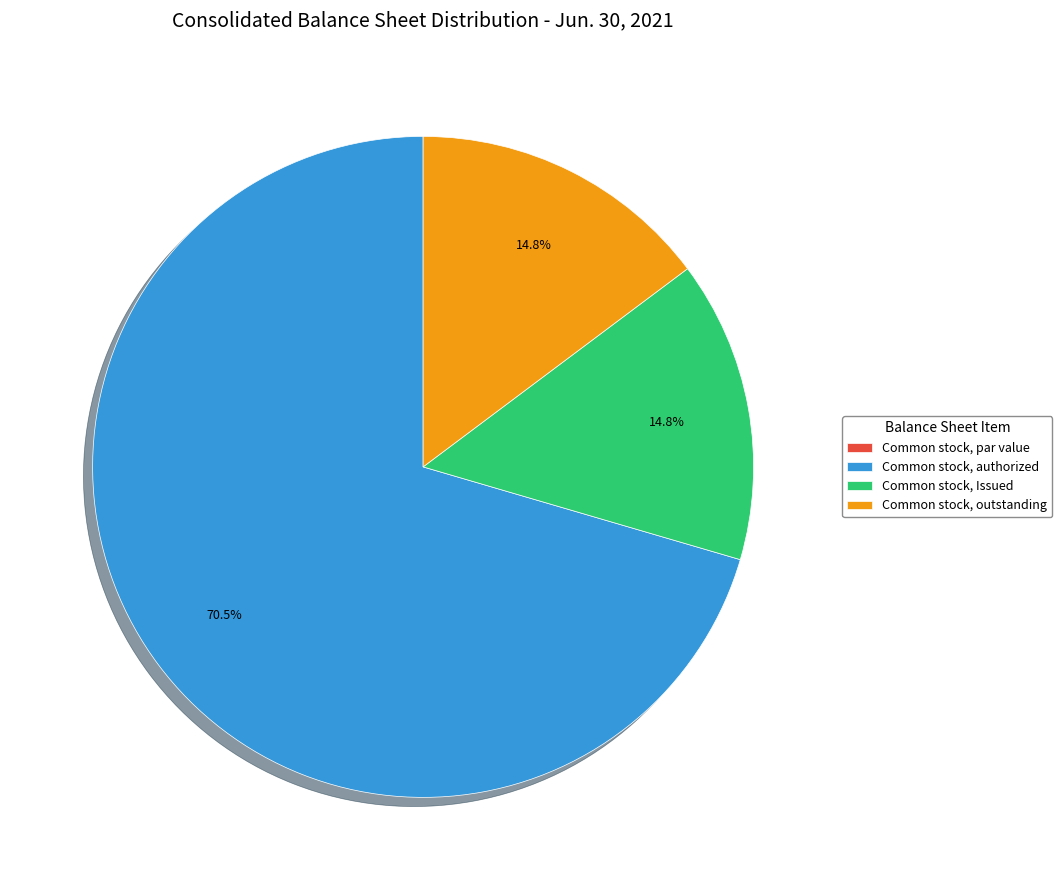

What percentage is the Common stock, outstanding slice, to the nearest percent?

15%